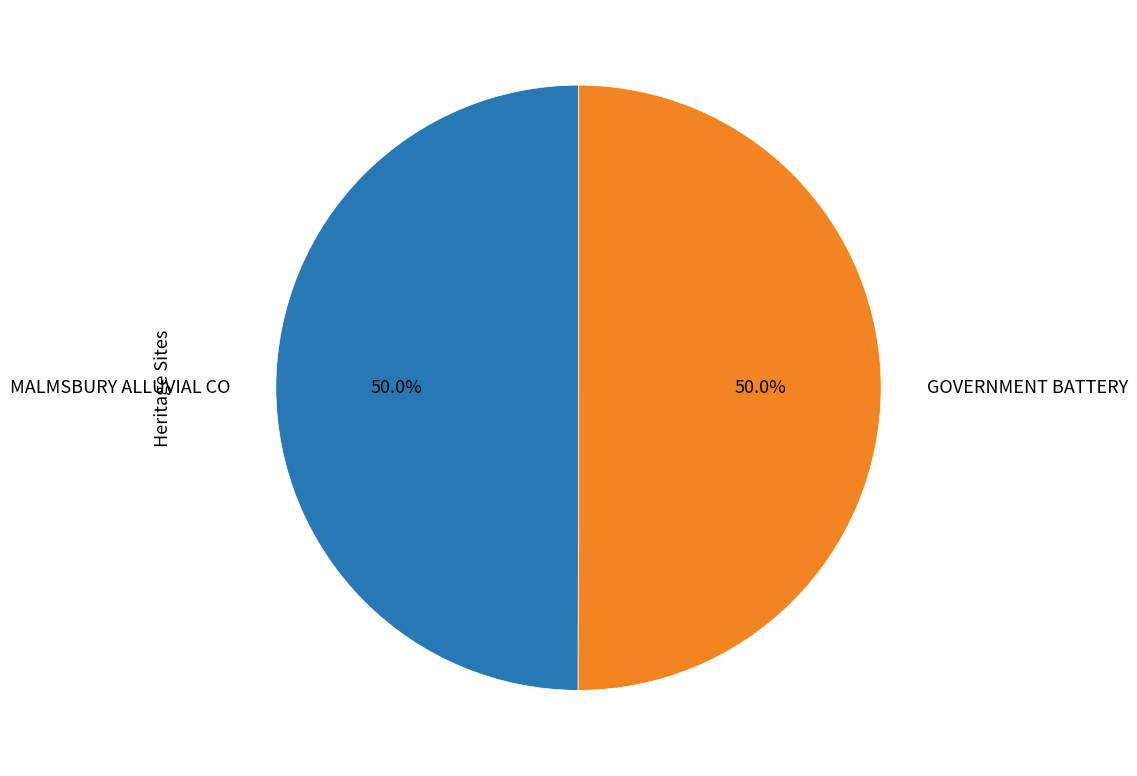

How many slices are in this pie chart?

2